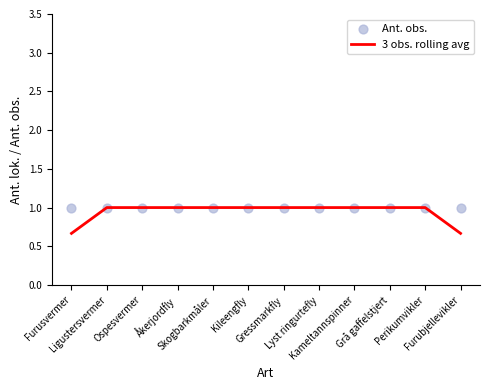

At which category is the sum across all series the highest?

Ligustersvermer